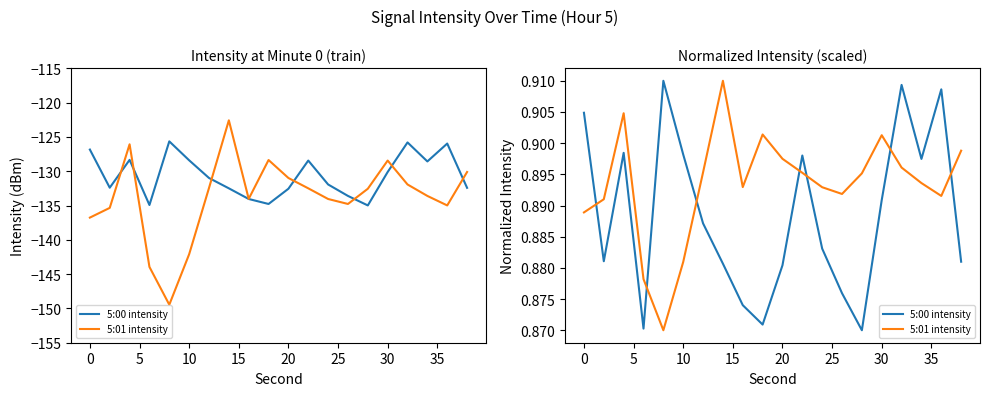

What is the approximate value of 5:00 intensity at 25?

0.9